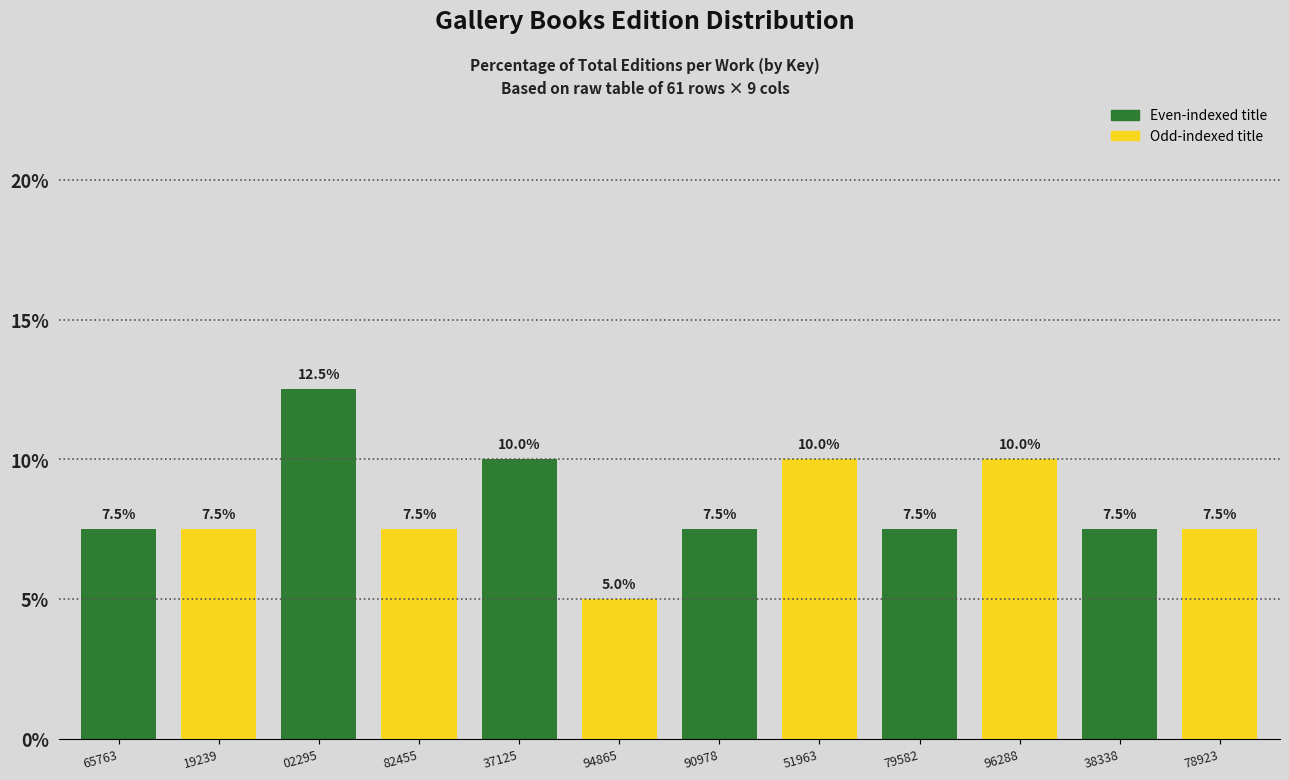

Reading left to right, extract all data points from this chart.

65763=7.5	19239=7.5	02295=12.5	82455=7.5	37125=10.0	94865=5.0	90978=7.5	51963=10.0	79582=7.5	96288=10.0	38338=7.5	78923=7.5